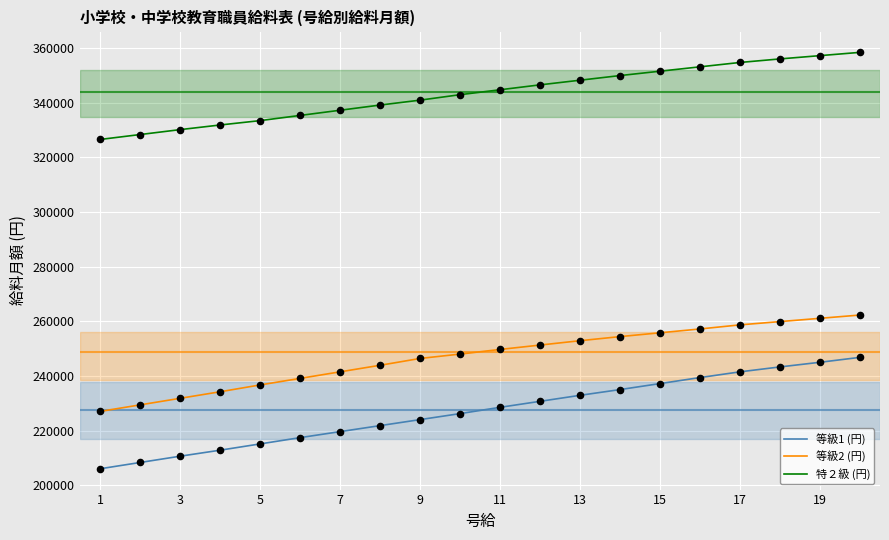

Which series has the largest range (max minus min)?

等級1 (円)